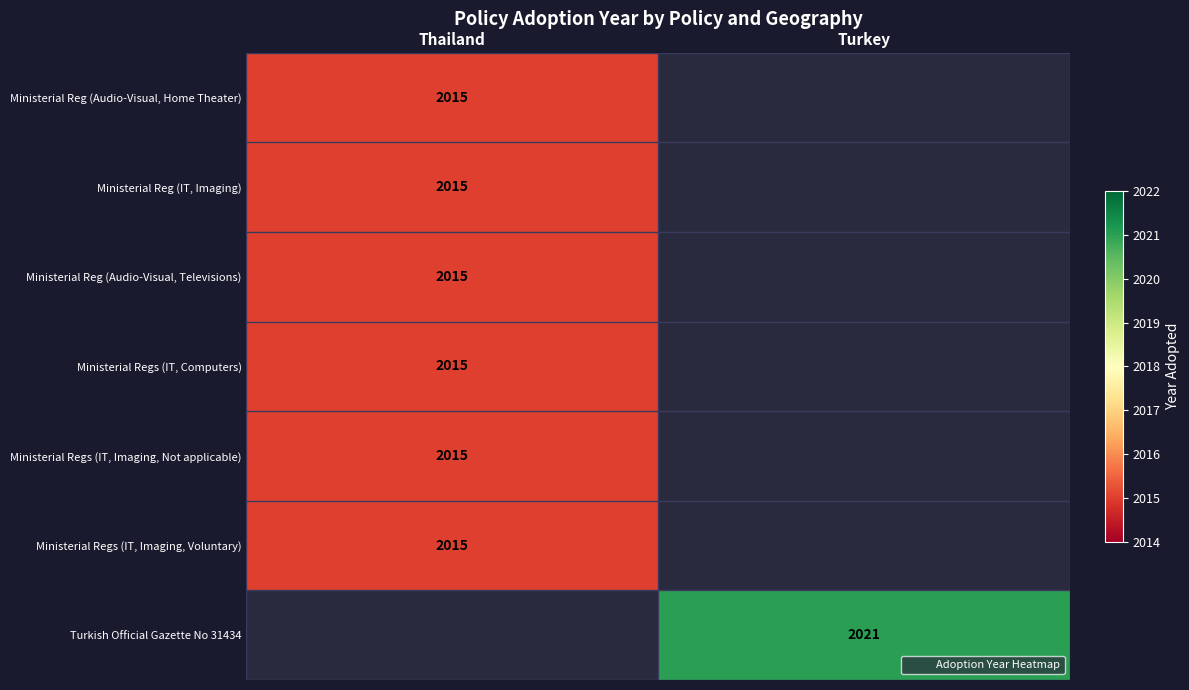

Is it true that Ministerial Regs (IT, Imaging, Voluntary) equals 2015 at Thailand?

True